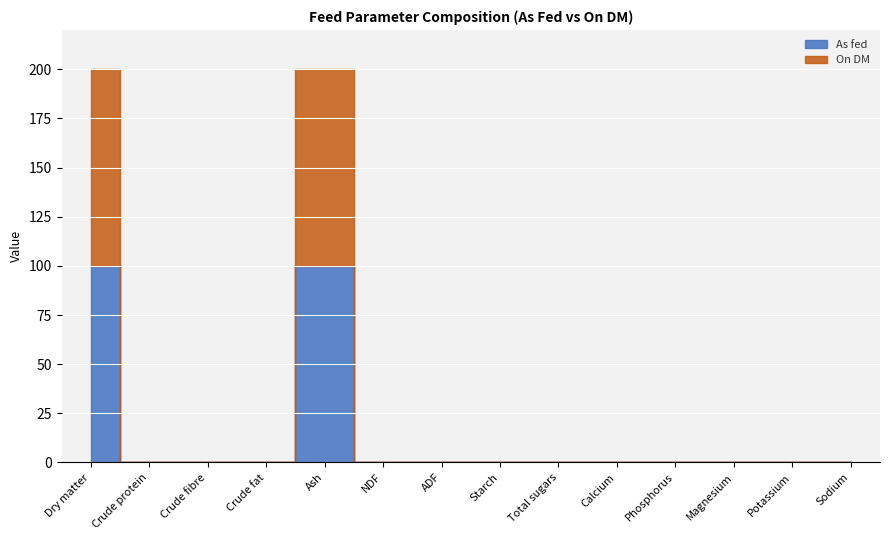

True or false: On DM and As fed cross at least once.

False